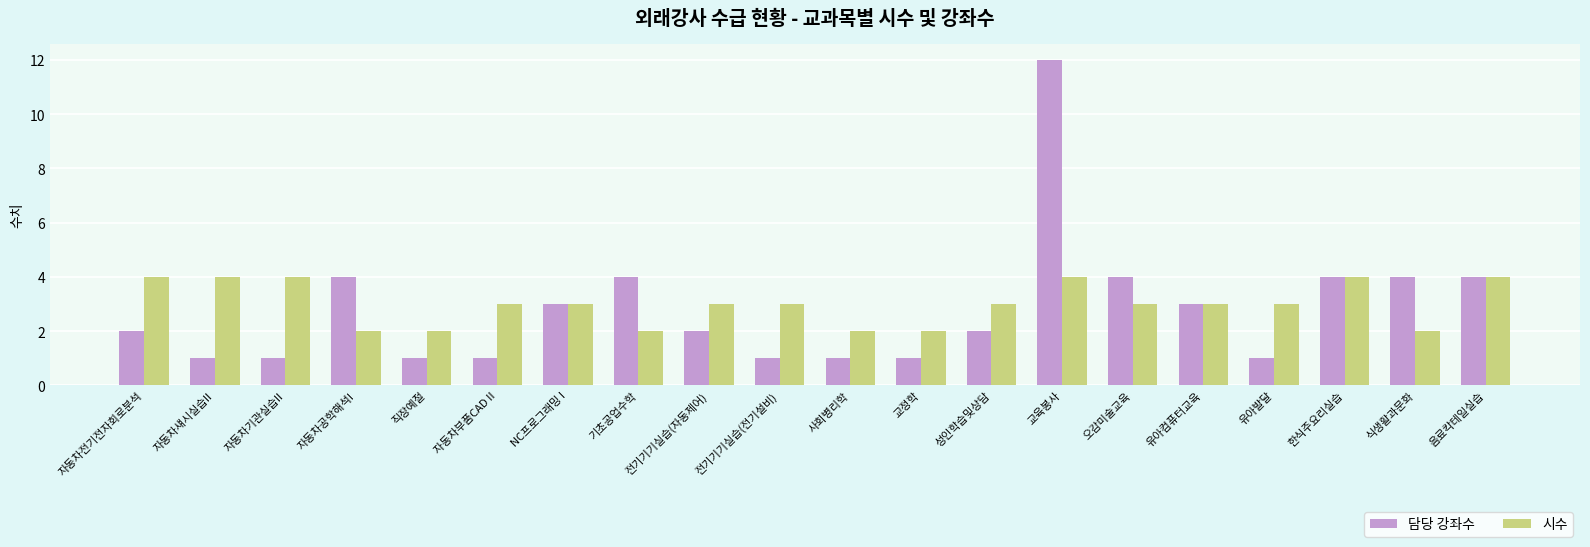

Which series has the widest spread of values?

담당 강좌수